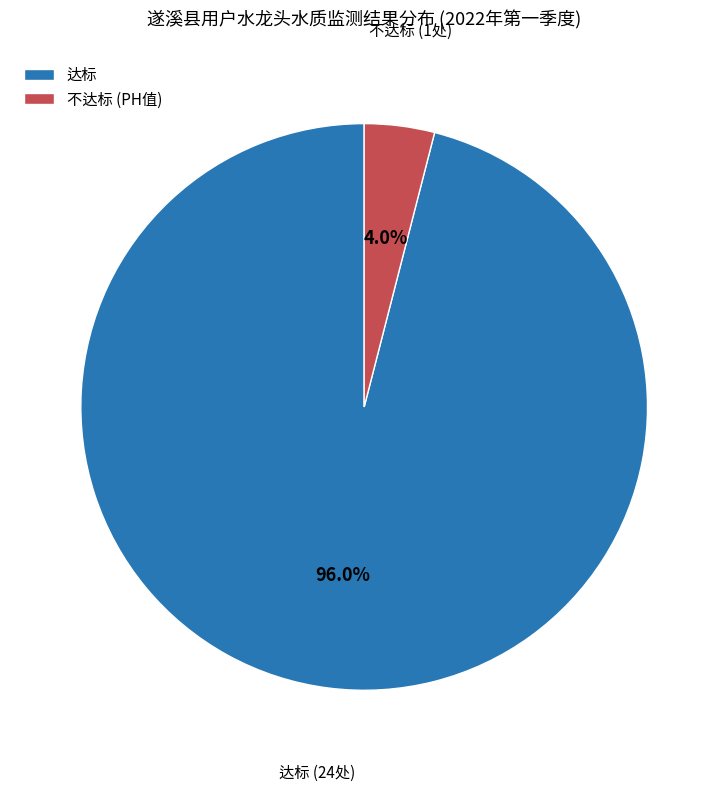

How many slices are in this pie chart?

2